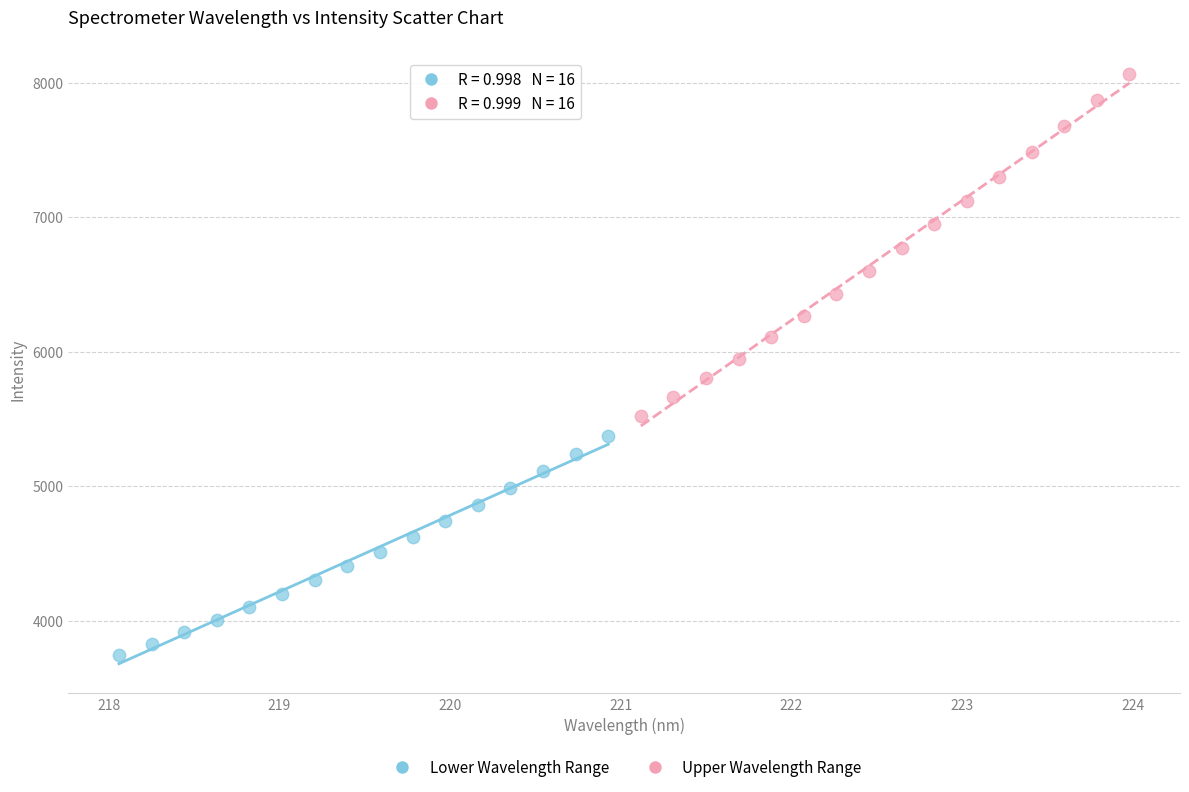

Which series reaches the minimum Y coordinate?

Lower Wavelength Range